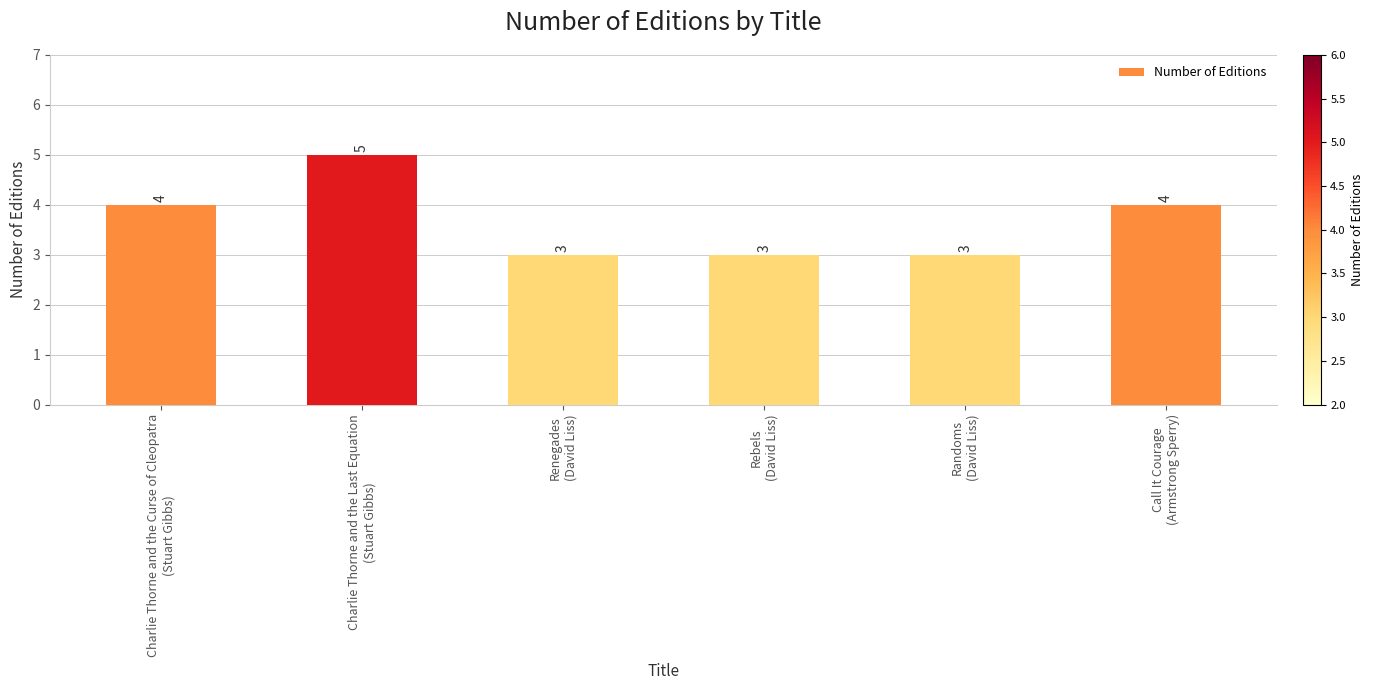

What is the sum of all values?

22